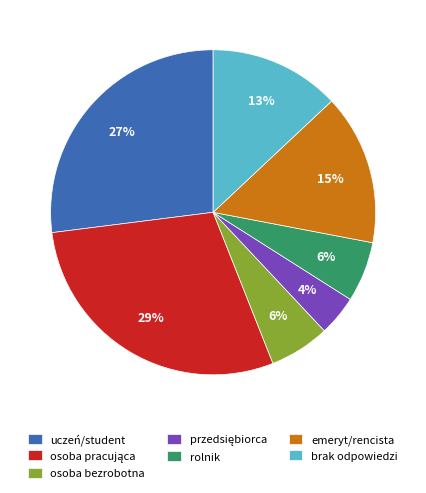

The brak odpowiedzi slice represents 22% of the pie. True or false?

False